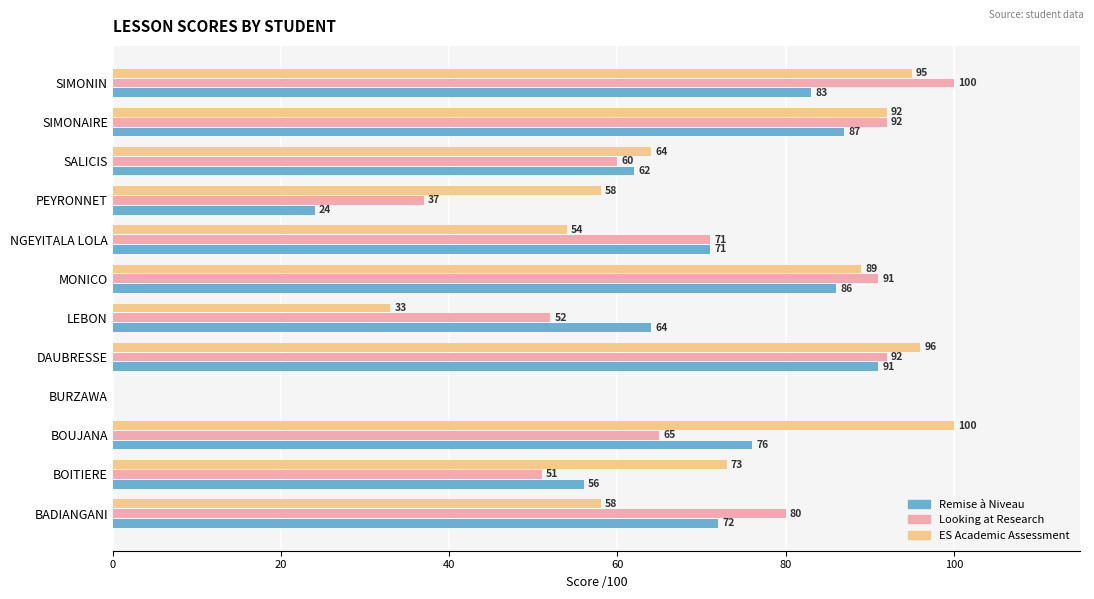

Which category has the highest value in the Looking at Research series?

SIMONIN